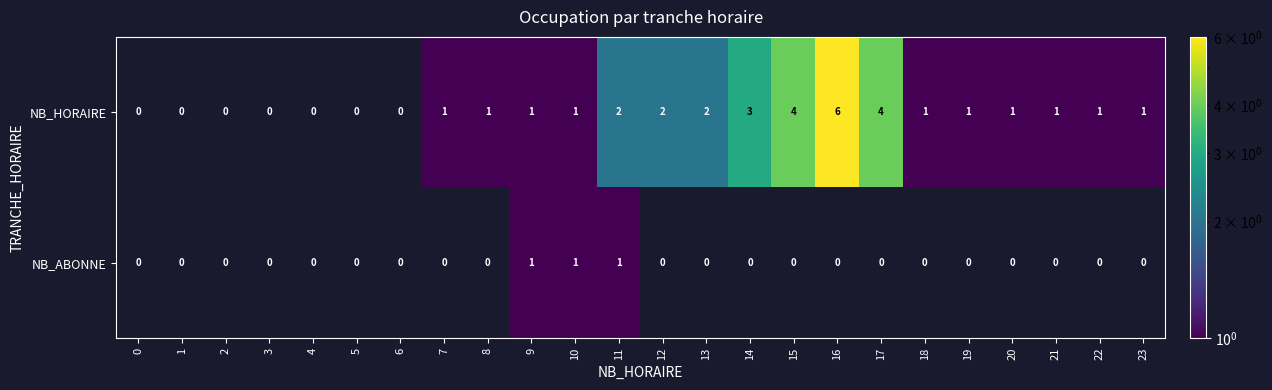

Rank the series by their average value, from lowest to highest.

NB_ABONNE, NB_HORAIRE